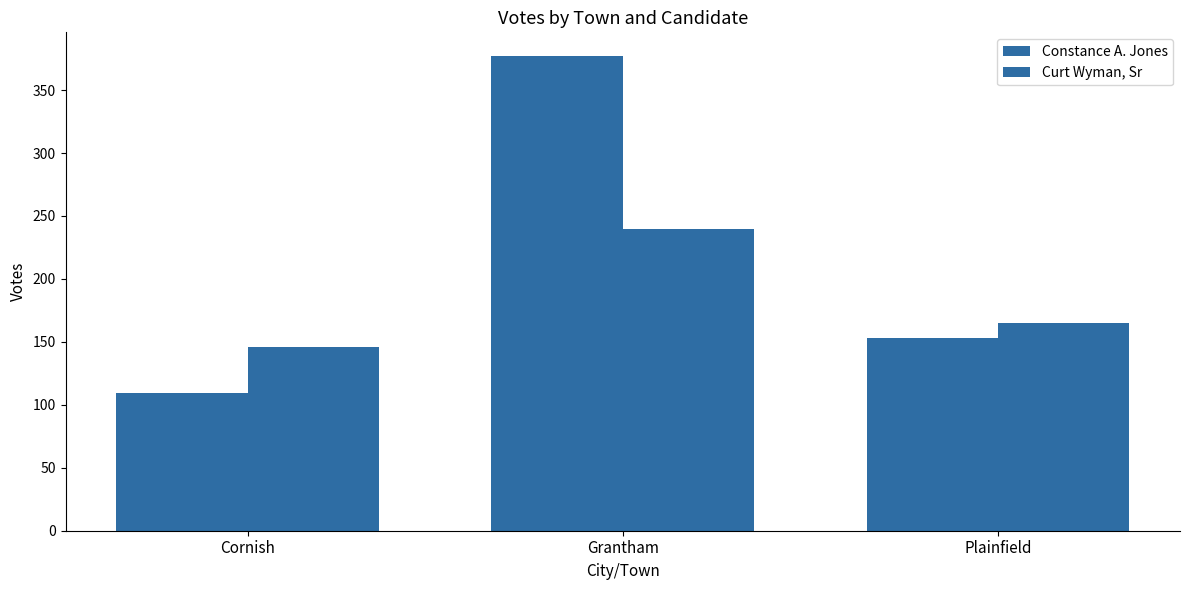

How many data points does each series have?

3